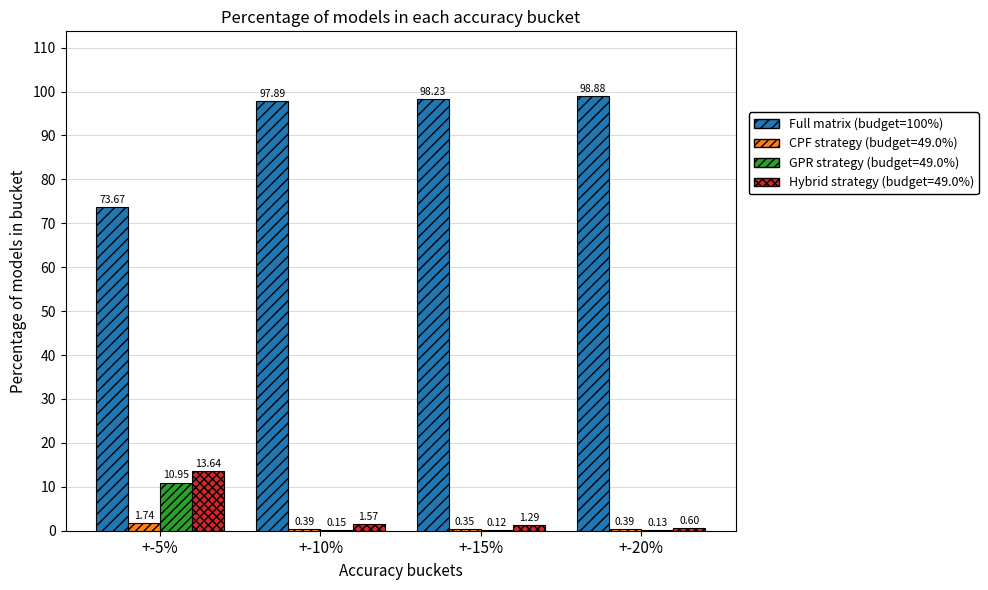

What is the greatest value displayed?

98.9